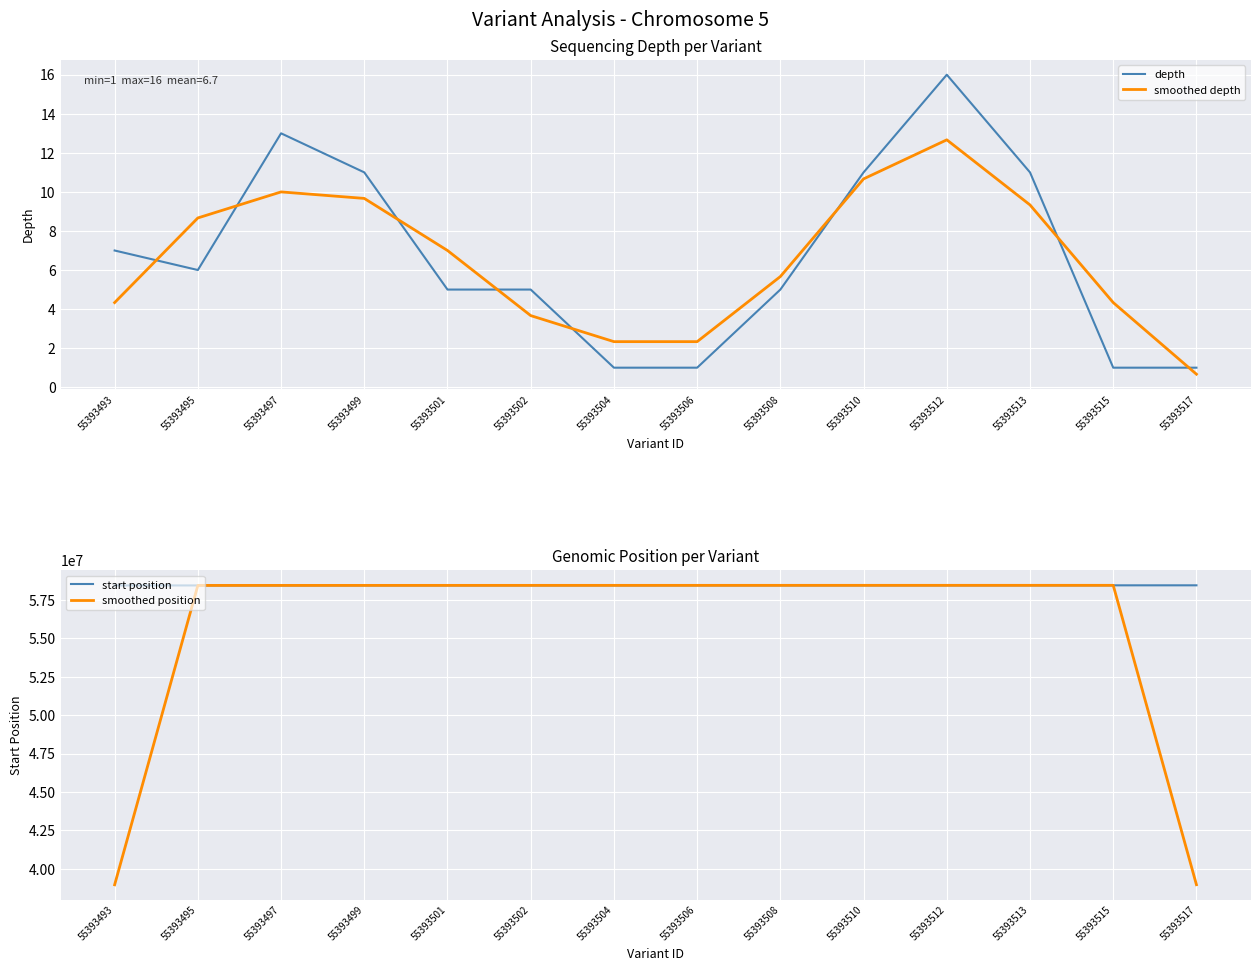

What are all the series names shown in the legend?

depth, smoothed depth, start position, smoothed position